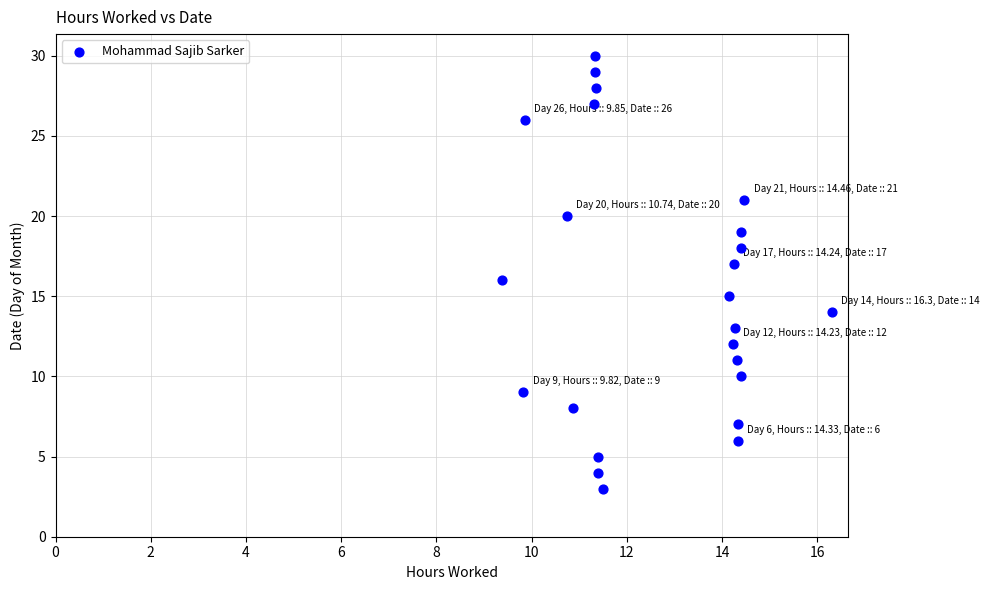

What is the range of Y values (max minus min)?

27